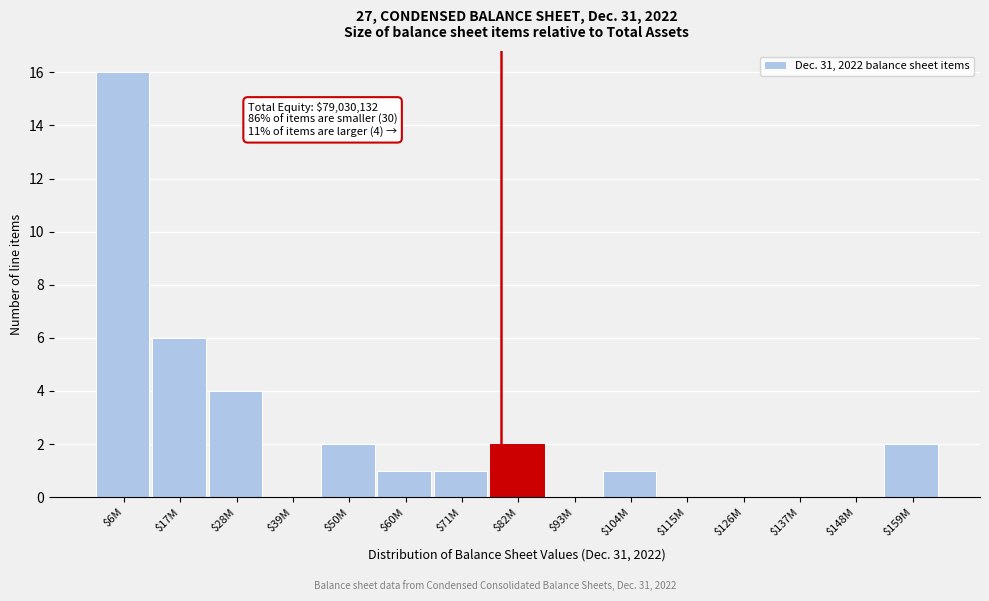

At which label is the value closest to 8?

$17M